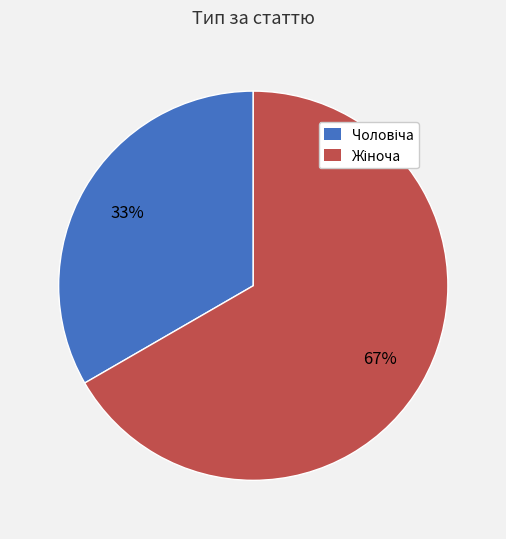

To the nearest percent, what is the average slice percentage?

50%